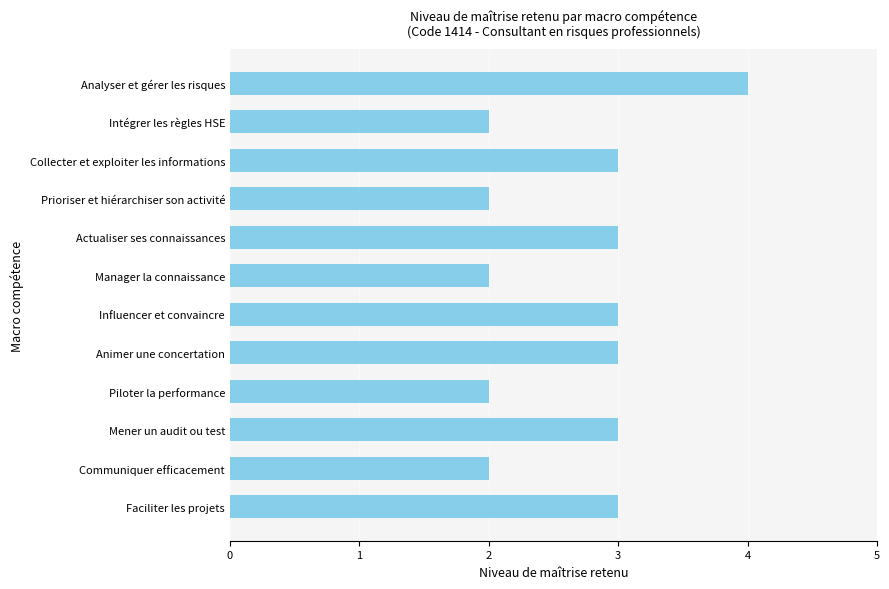

What is the ratio of the value at Piloter la performance to the value at Faciliter les projets?

0.7